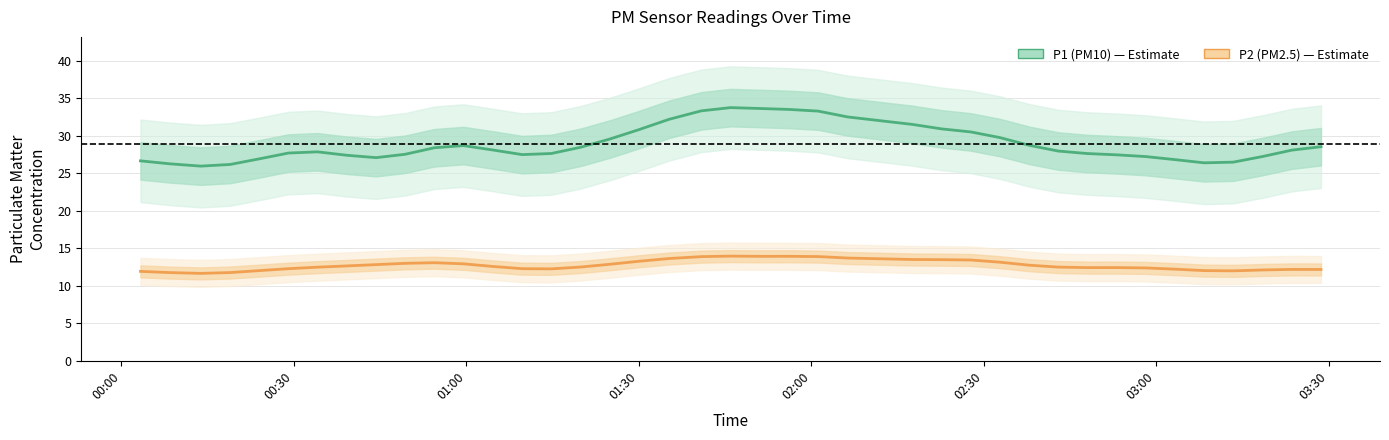

What is the value of the P1 (PM10) point at the 19th from the left?

32.2